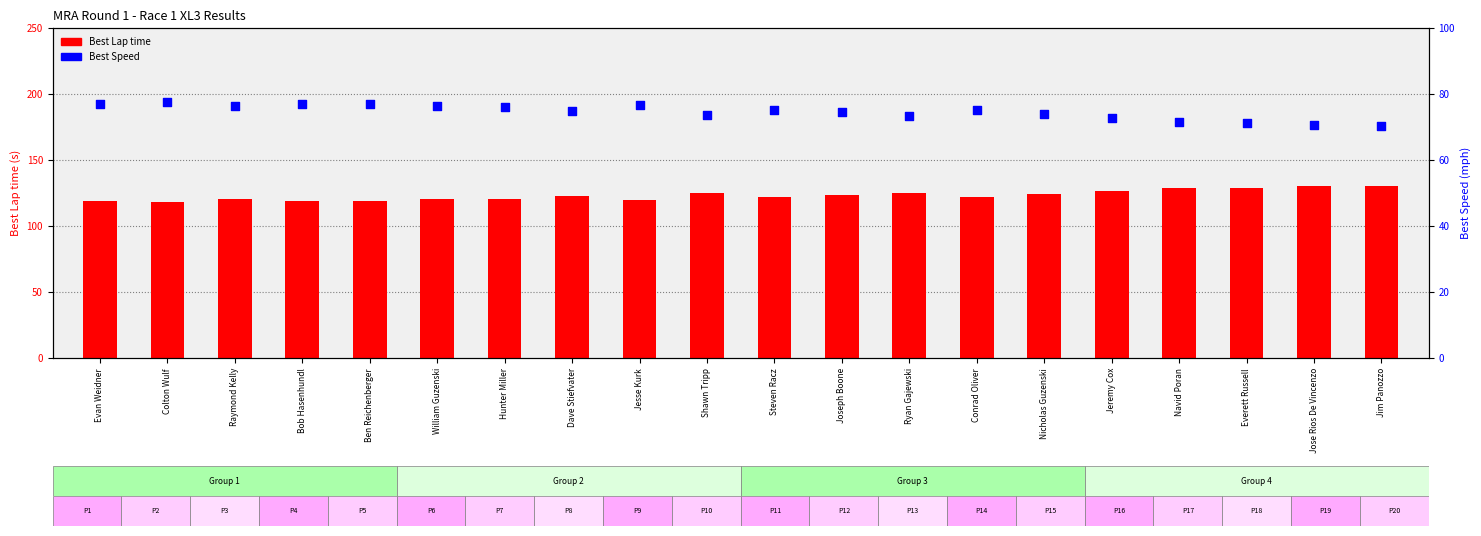

Which series has the widest spread of Y values?

Best Lap time